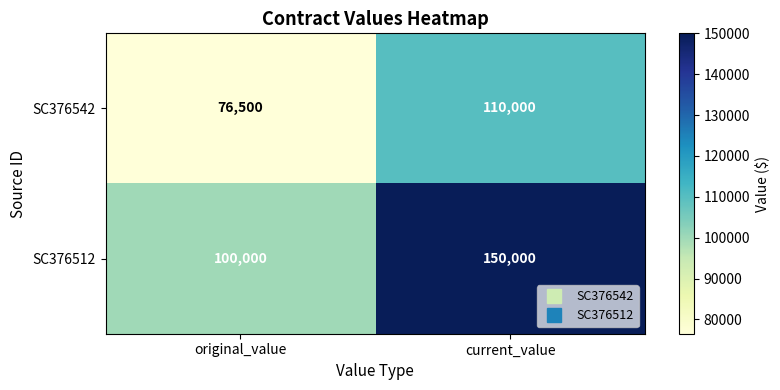

Reading right to left, transcribe all the data shown in this chart.

SC376542: current_value=110000	original_value=76500
SC376512: current_value=150000	original_value=100000